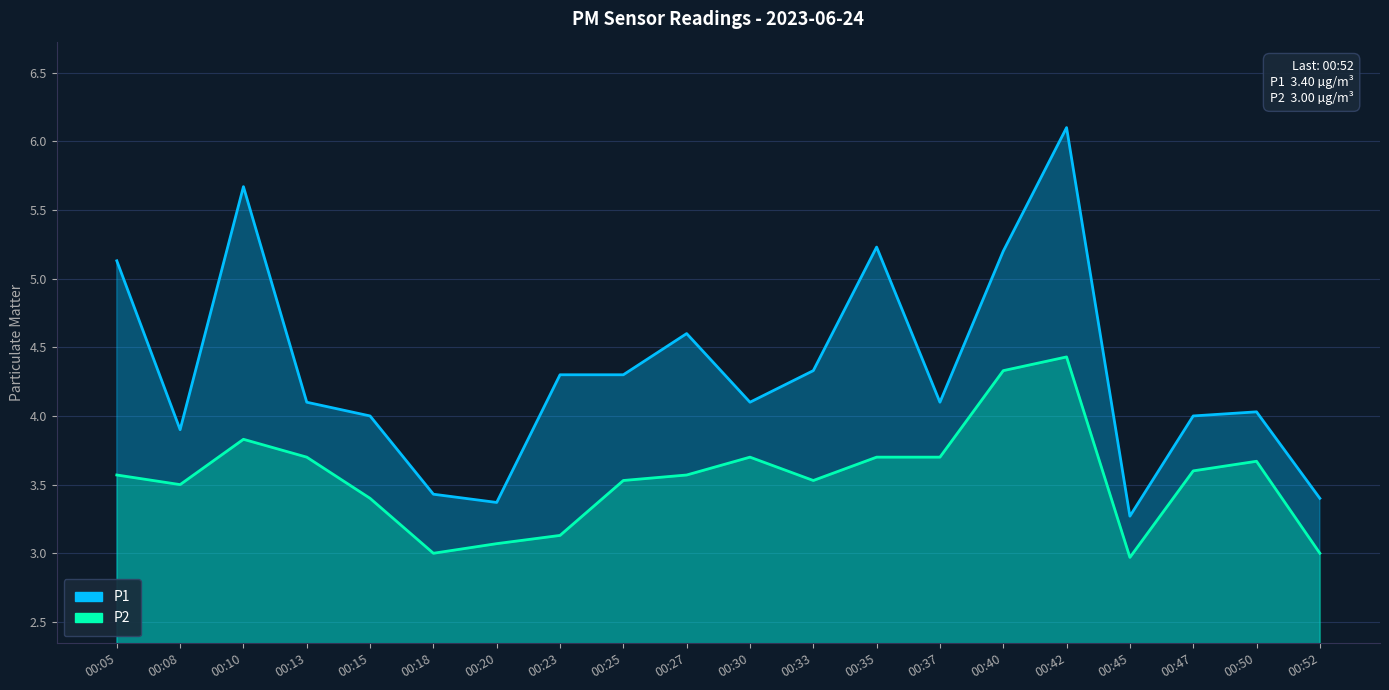

Reading left to right, extract all data points from this chart.

P1: 00:05=5.1	00:08=3.9	00:10=5.7	00:13=4.1	00:15=4.0	00:18=3.4	00:20=3.4	00:23=4.3	00:25=4.3	00:27=4.6	00:30=4.1	00:33=4.3	00:35=5.2	00:37=4.1	00:40=5.2	00:42=6.1	00:45=3.3	00:47=4.0	00:50=4.0	00:52=3.4
P2: 00:05=3.6	00:08=3.5	00:10=3.8	00:13=3.7	00:15=3.4	00:18=3.0	00:20=3.1	00:23=3.1	00:25=3.5	00:27=3.6	00:30=3.7	00:33=3.5	00:35=3.7	00:37=3.7	00:40=4.3	00:42=4.4	00:45=3.0	00:47=3.6	00:50=3.7	00:52=3.0